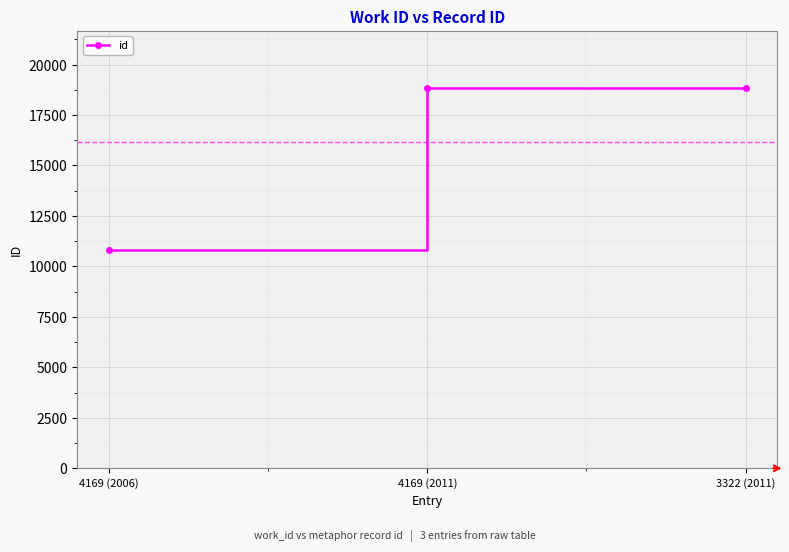

The chart shows a value of 18840 at 4169 (2011). True or false?

True